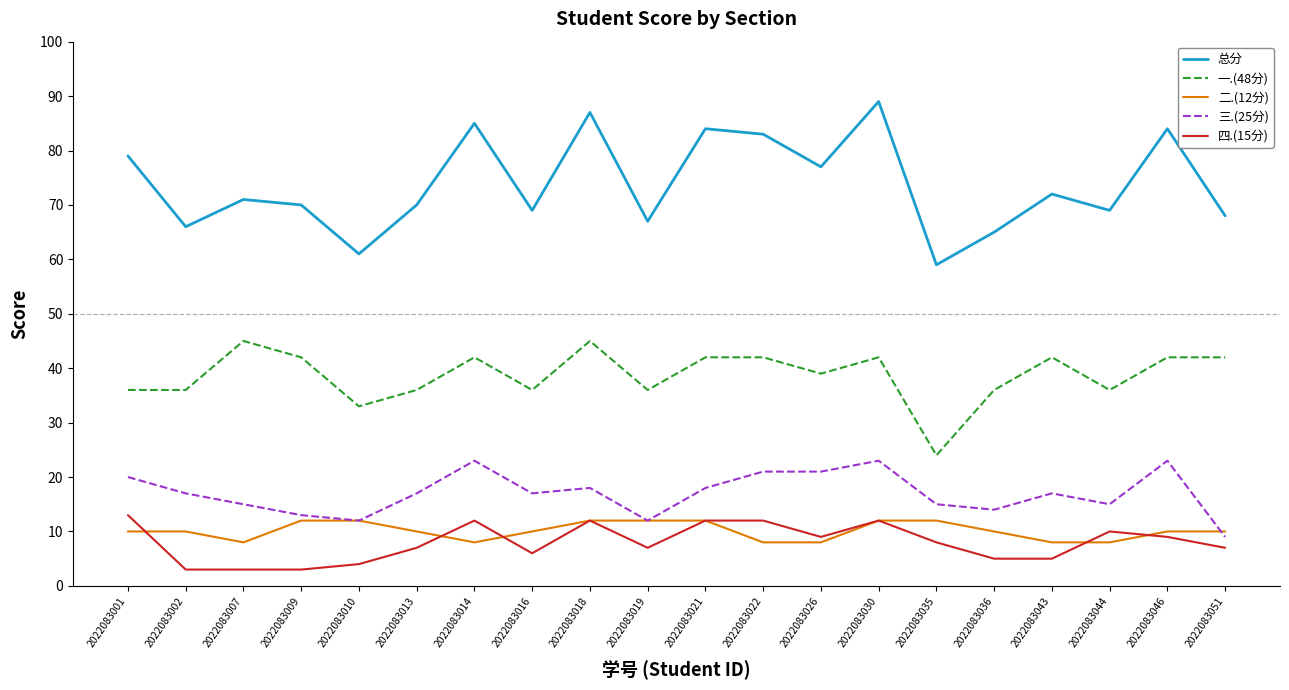

True or false: 四.(15分) has more than 1 interior local peaks.

True